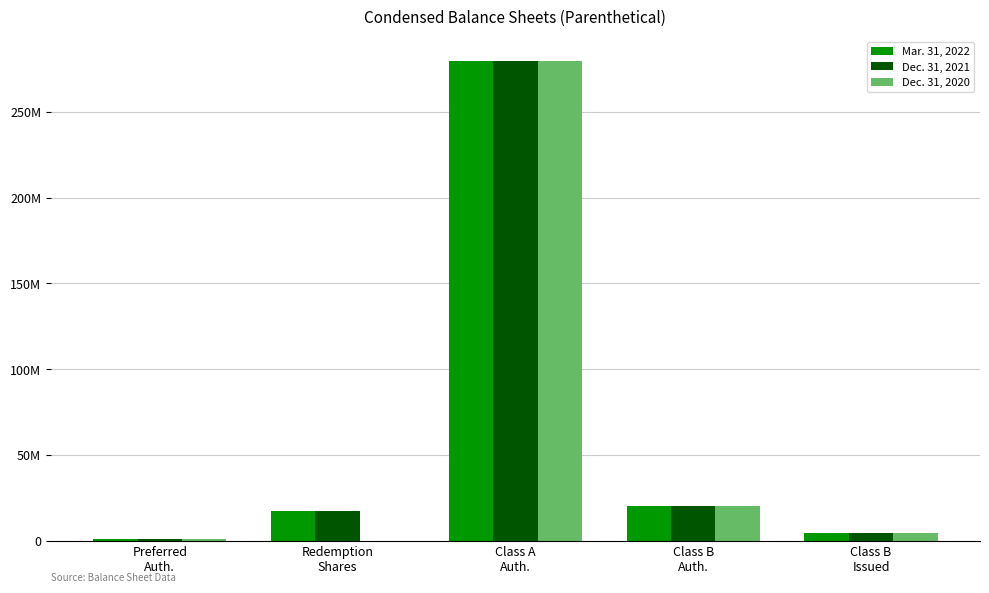

Reading left to right, list all the values displayed in this chart.

Mar. 31, 2022: 1000000	17250000	280000000	20000000	4312500
Dec. 31, 2021: 1000000	17250000	280000000	20000000	4312500
Dec. 31, 2020: 1000000	0	280000000	20000000	4312500